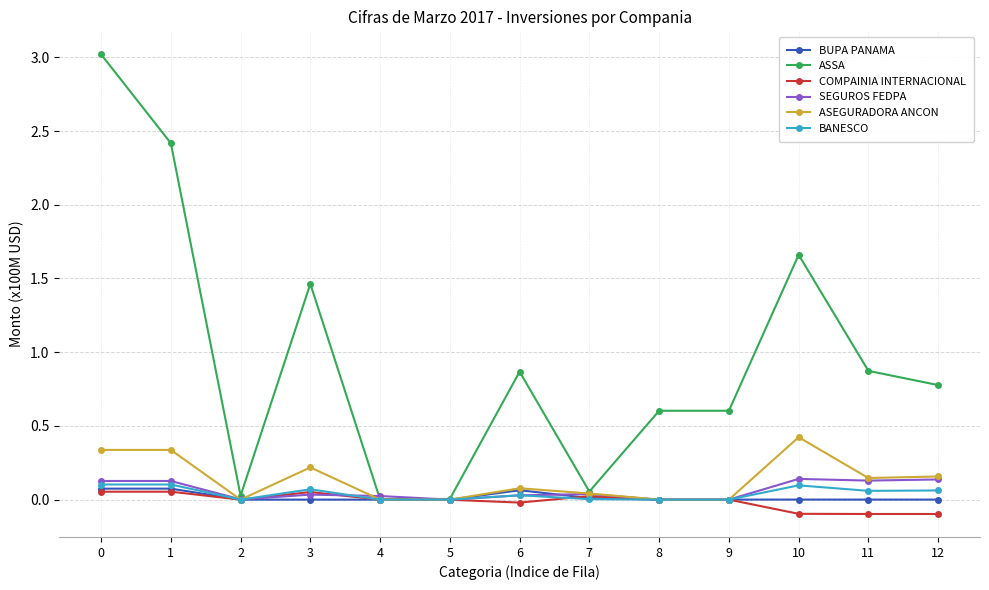

After their last crossing, which series has the higher values: BANESCO or SEGUROS FEDPA?

SEGUROS FEDPA